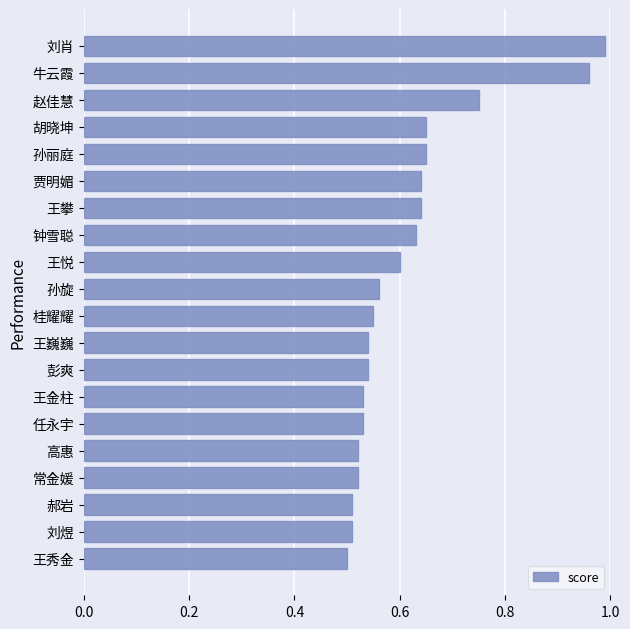

The chart shows a value of 0.2 at 桂耀耀. True or false?

False